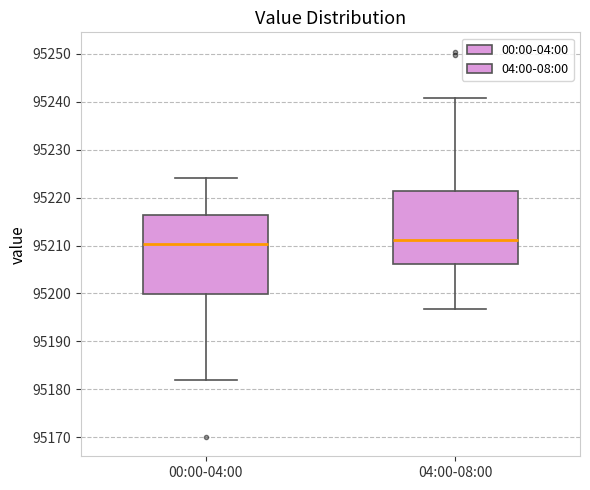

Reading left to right, read every box against the y-axis: the position of its median line, the range the box covers, and the ends of its whiskers. The values are not printed on the chart, so give them approximately, as read against the axis.

00:00-04:00: median 95210, box 95200 to 95216, whiskers 95182 to 95224
04:00-08:00: median 95211, box 95206 to 95221, whiskers 95197 to 95241